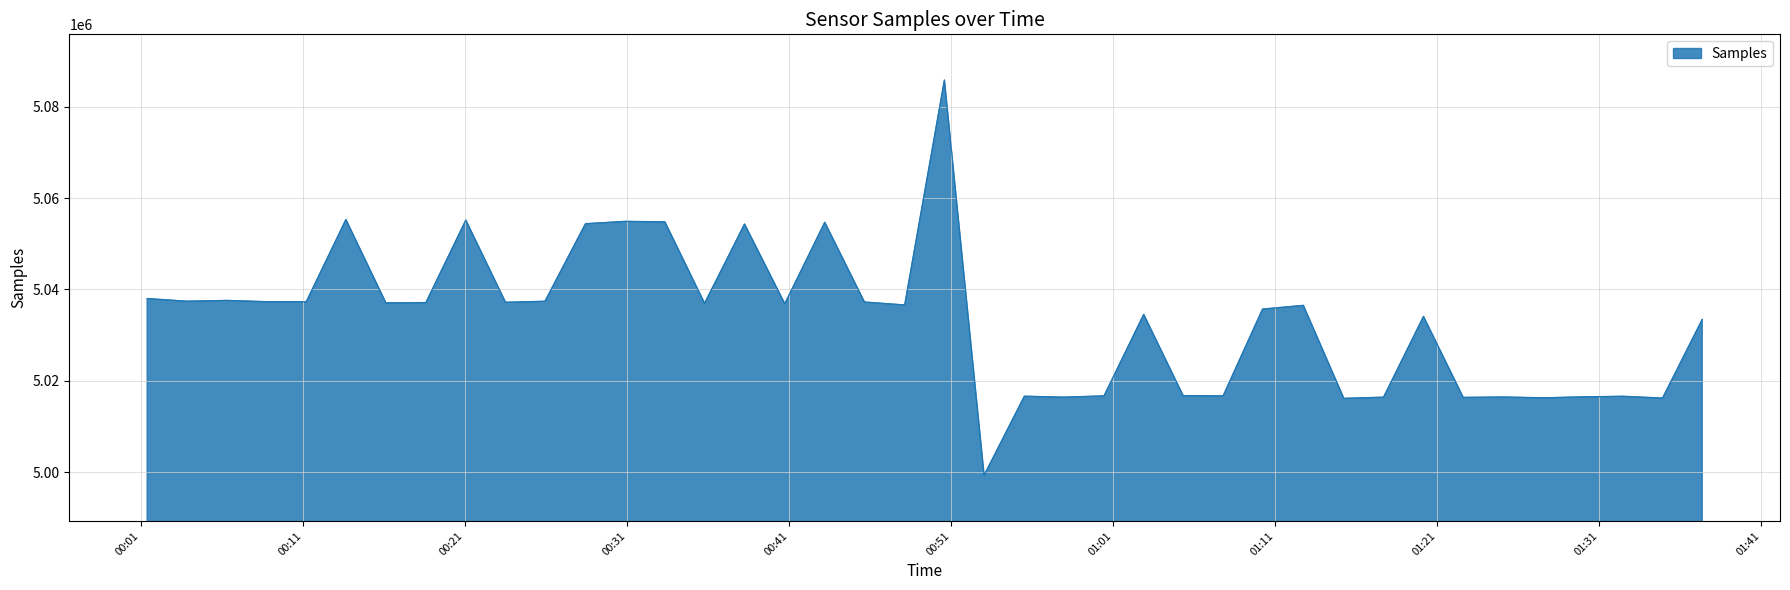

What is the difference between the maximum and minimum values?

86395